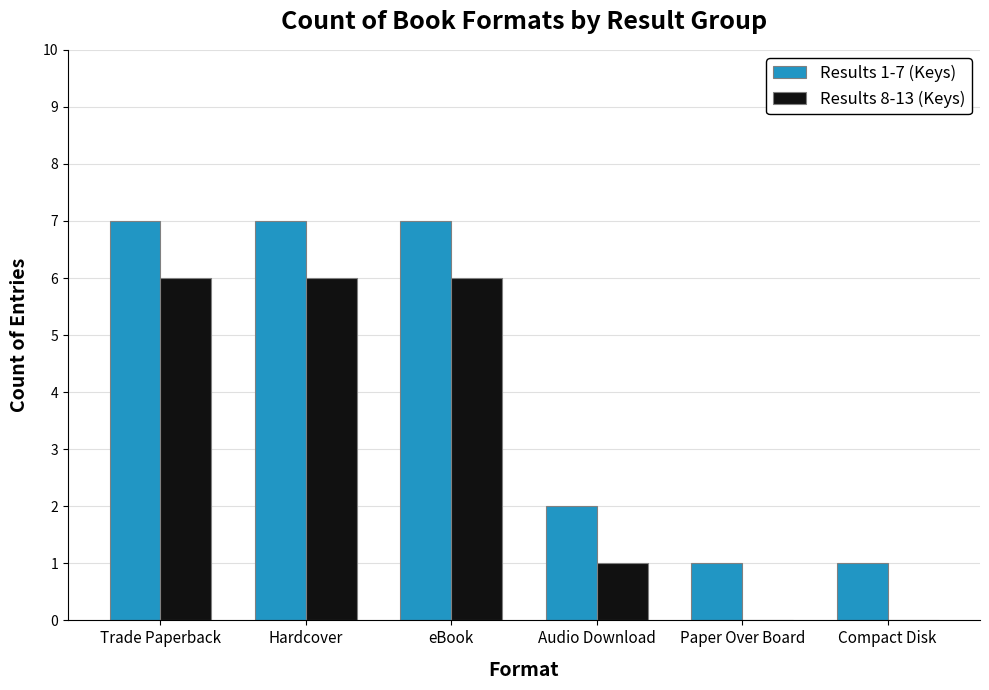

What is the highest value of the Results 8-13 (Keys) series?

6